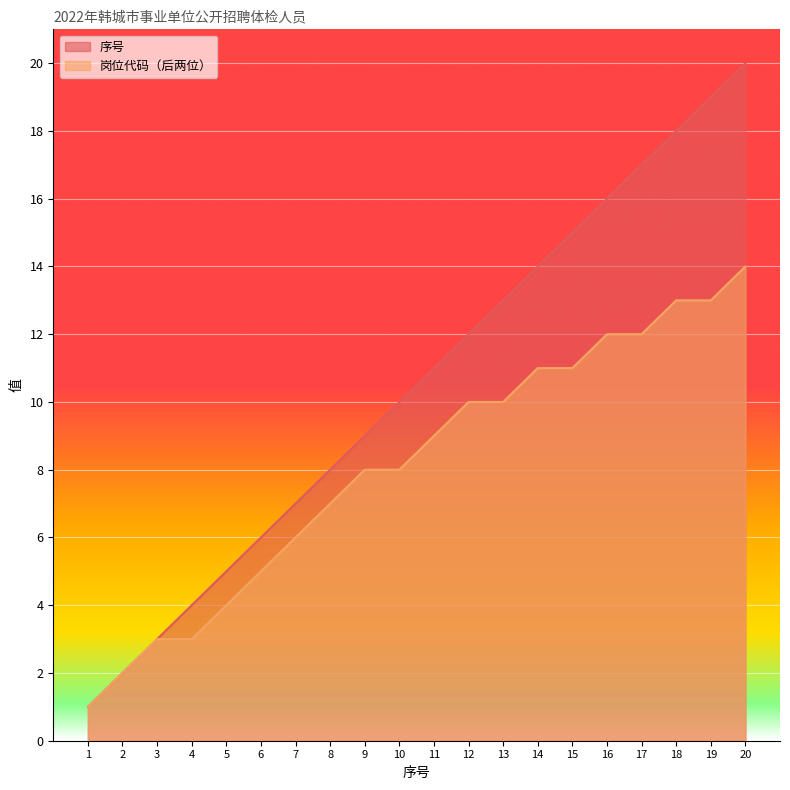

Rank the series by their maximum value, from lowest to highest.

岗位代码（后两位）, 序号